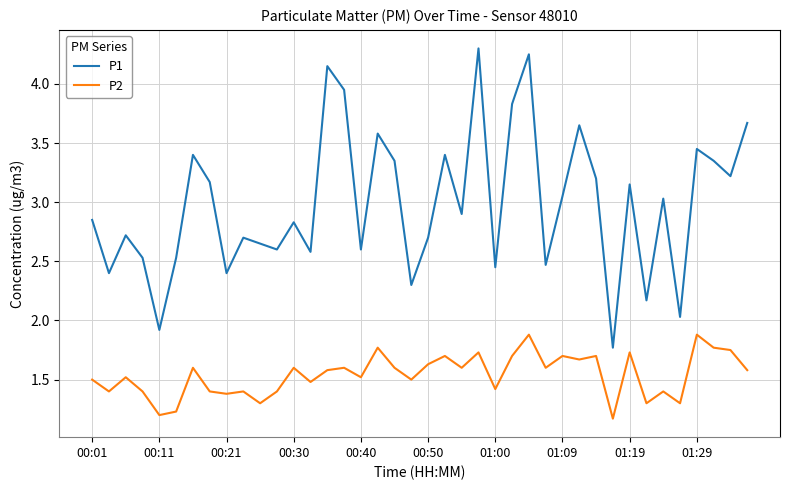

List the series in order of their peak value, highest first.

P1, P2